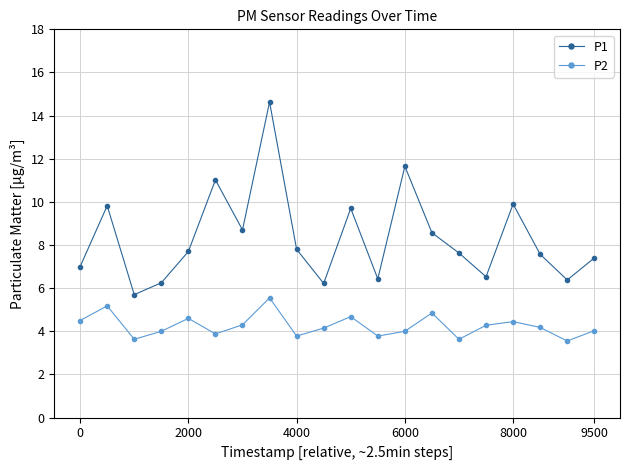

Count the number of categories in the chart.

20